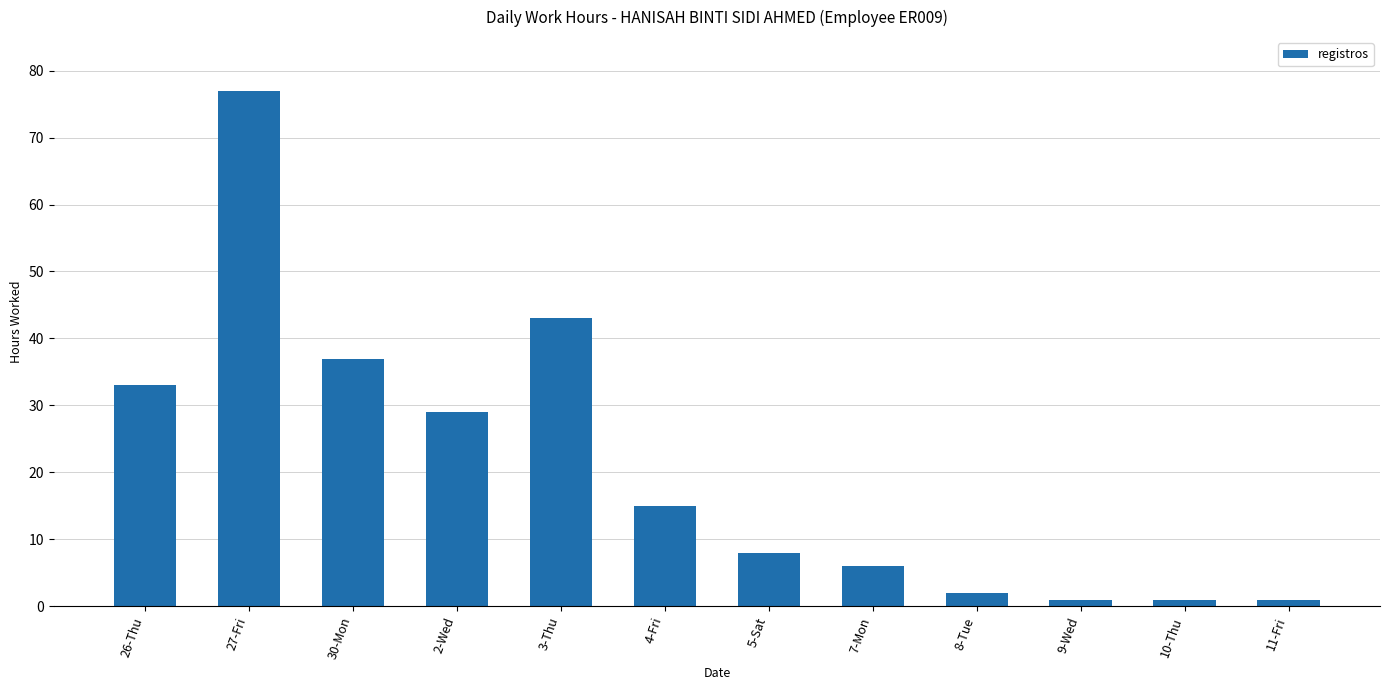

What position from the right is 3-Thu?

8